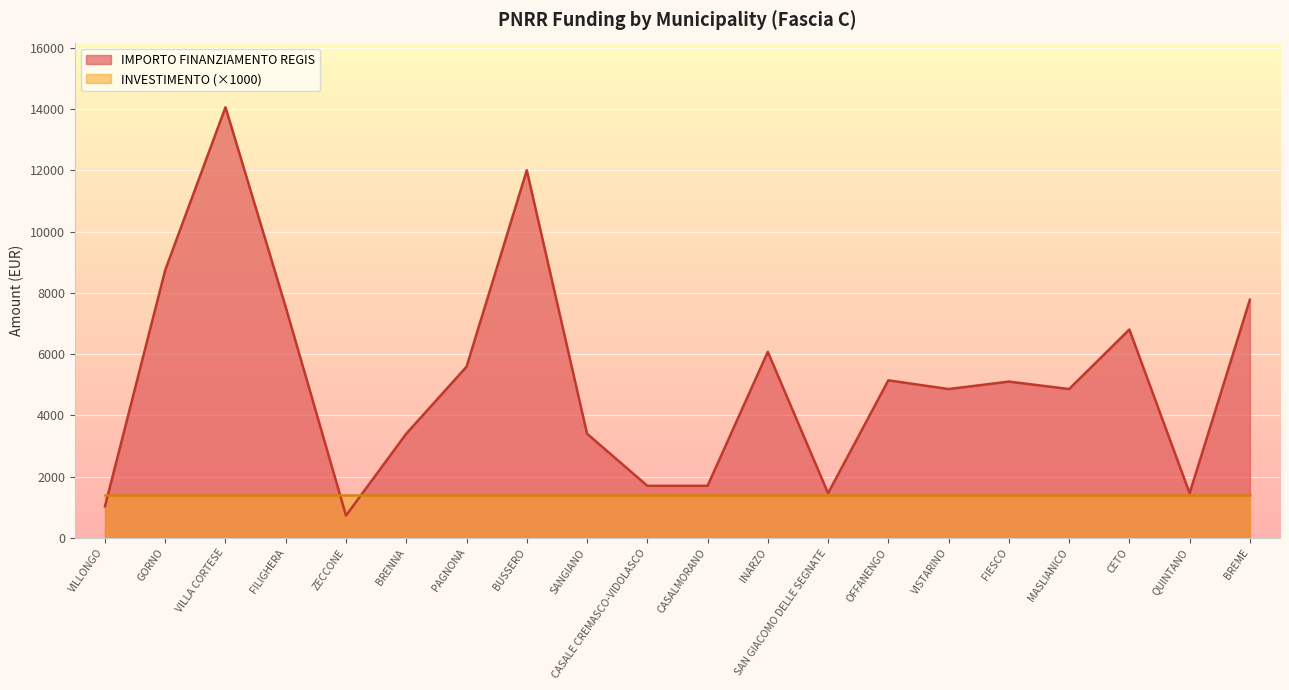

Is it true that the value at INARZO is 6075?

True